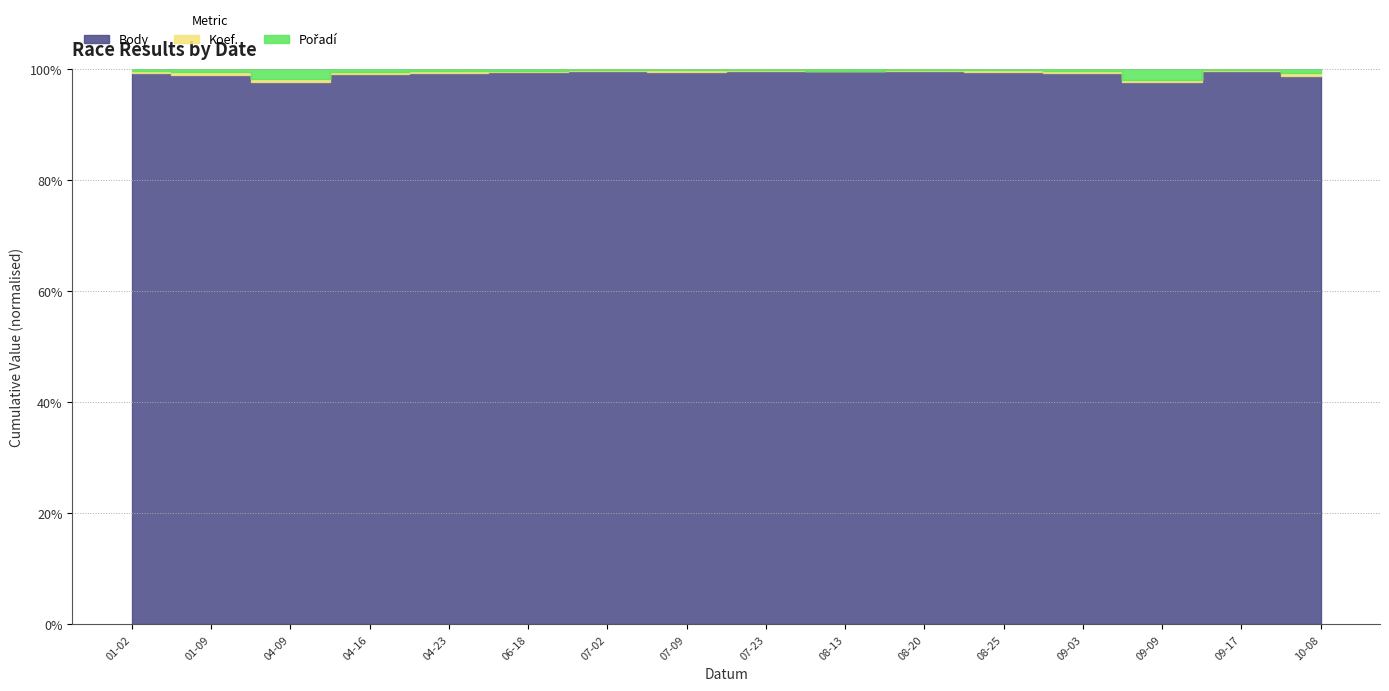

What is the difference between the Koef. values at 2016-09-09 and 2016-08-20?

5